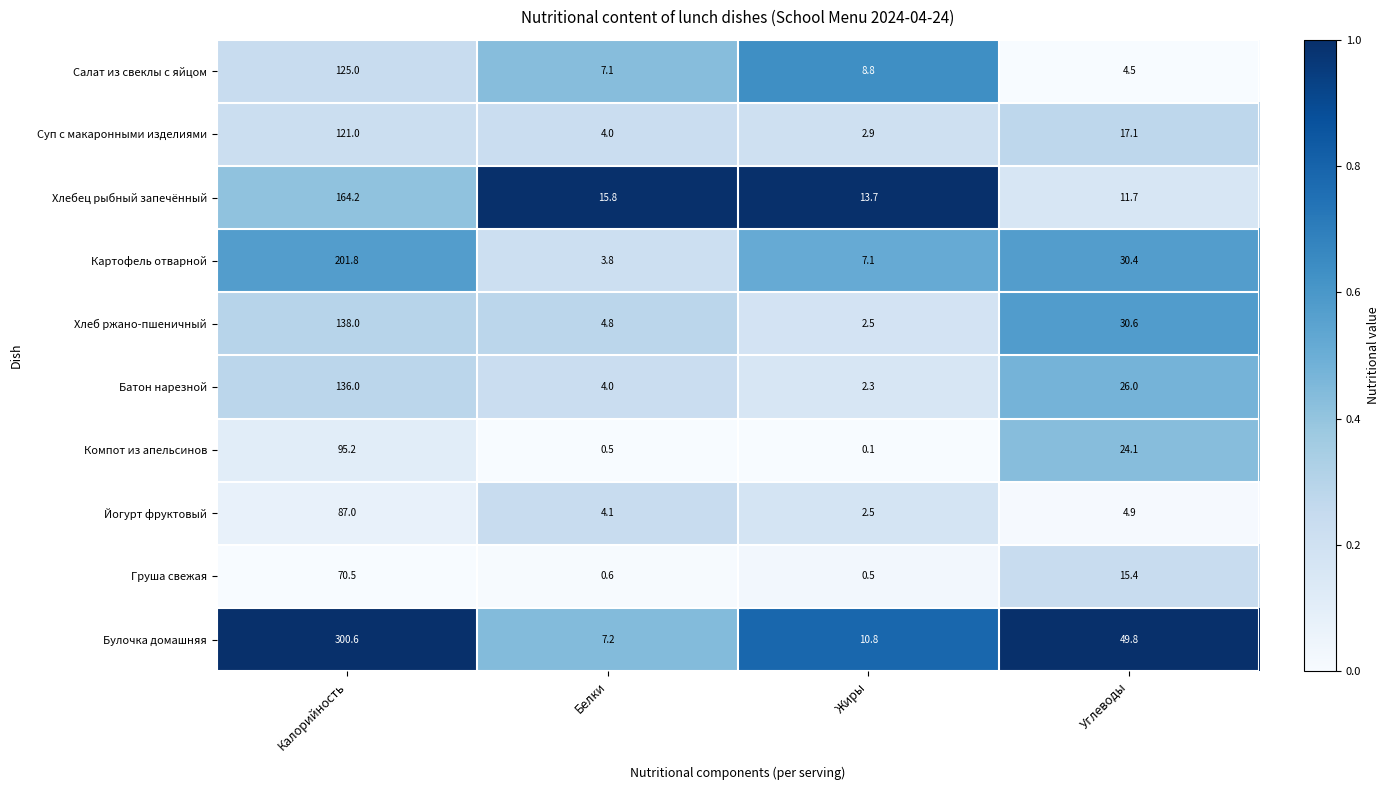

Which series has the widest spread of values?

Булочка домашняя